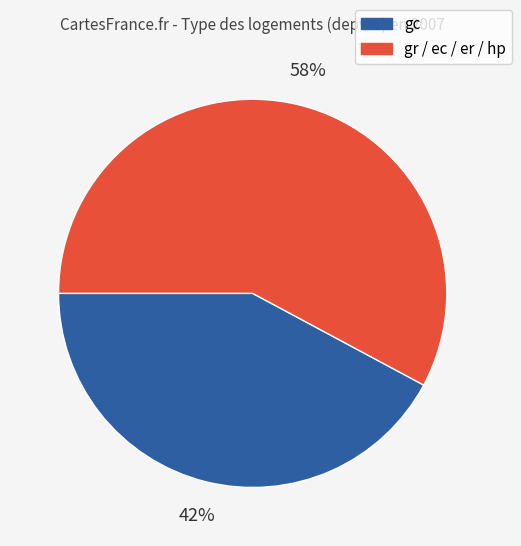

Is there any slice that represents more than half of the pie?

Yes